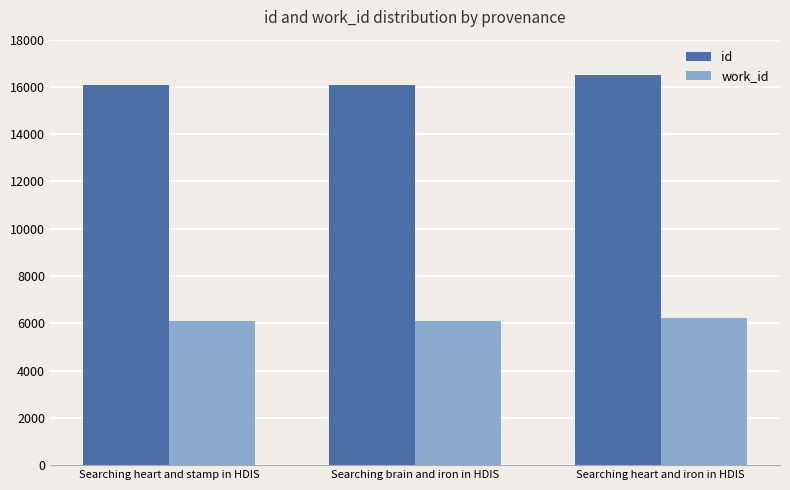

What is the average value of the work_id series?

6128